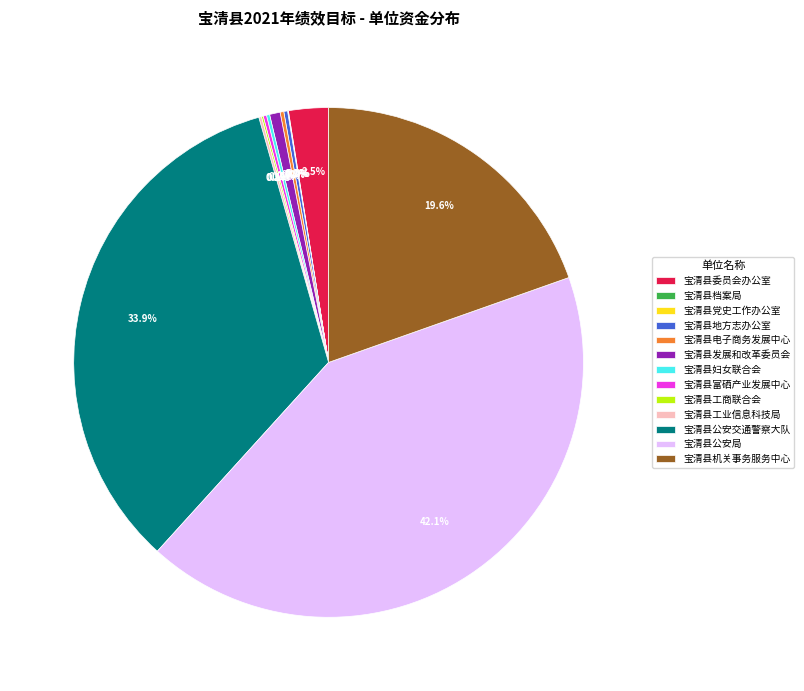

Is there any slice that represents more than half of the pie?

No